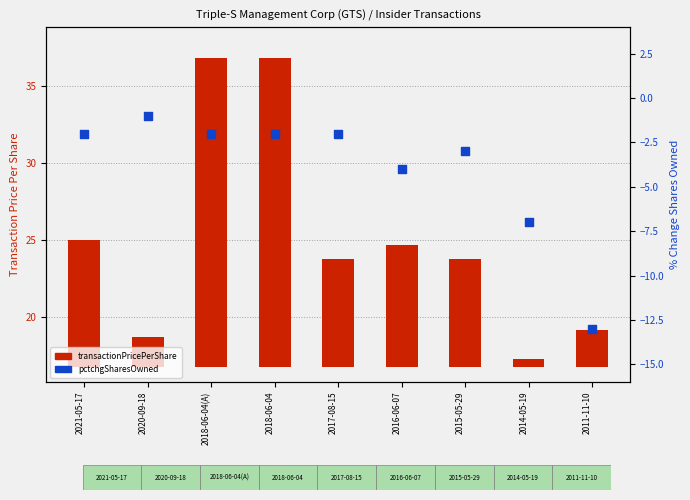

What are all the series names shown in the legend?

transactionPricePerShare, pctchgSharesOwned